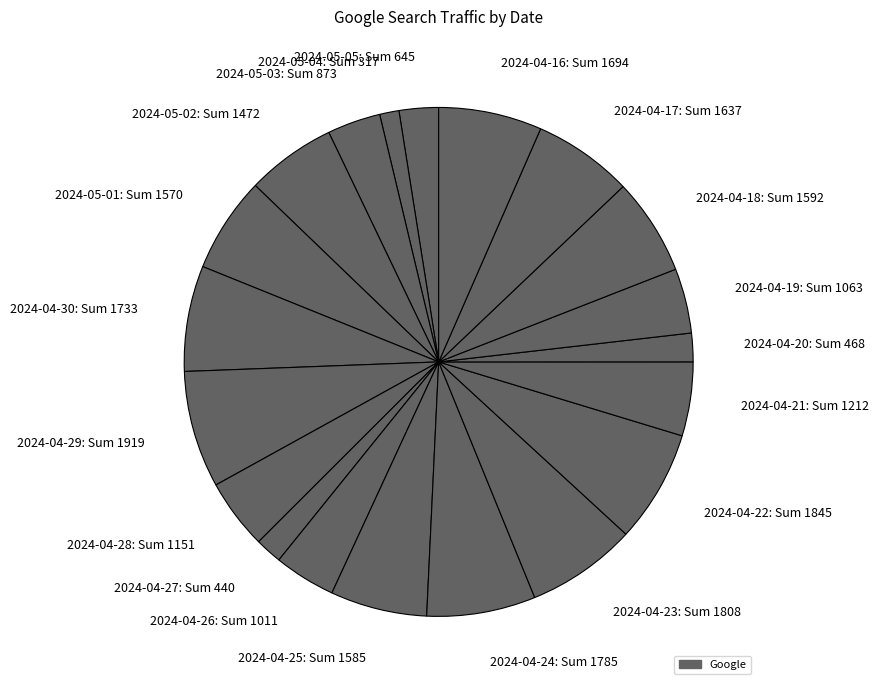

Which has a higher value, 2024-04-23: Sum 1808 or 2024-05-03: Sum 873?

2024-04-23: Sum 1808